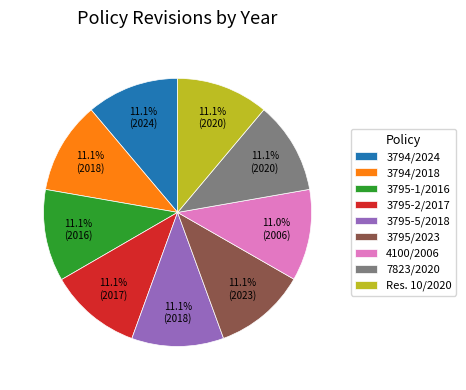

Is there any slice that represents more than half of the pie?

No